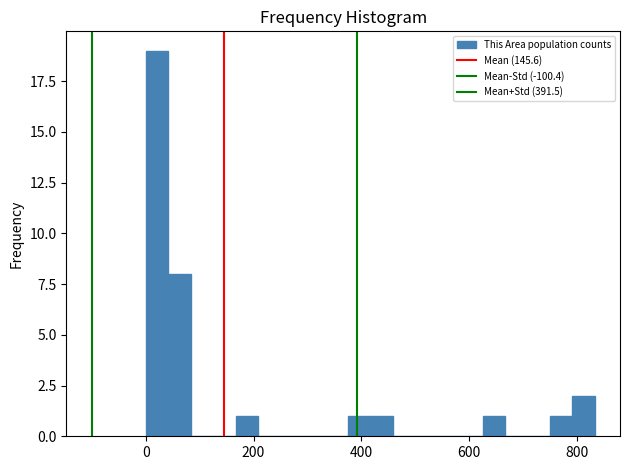

Around what value on the x-axis is the tallest bar? Give the approximate position of its centre, as read against the axis.

20